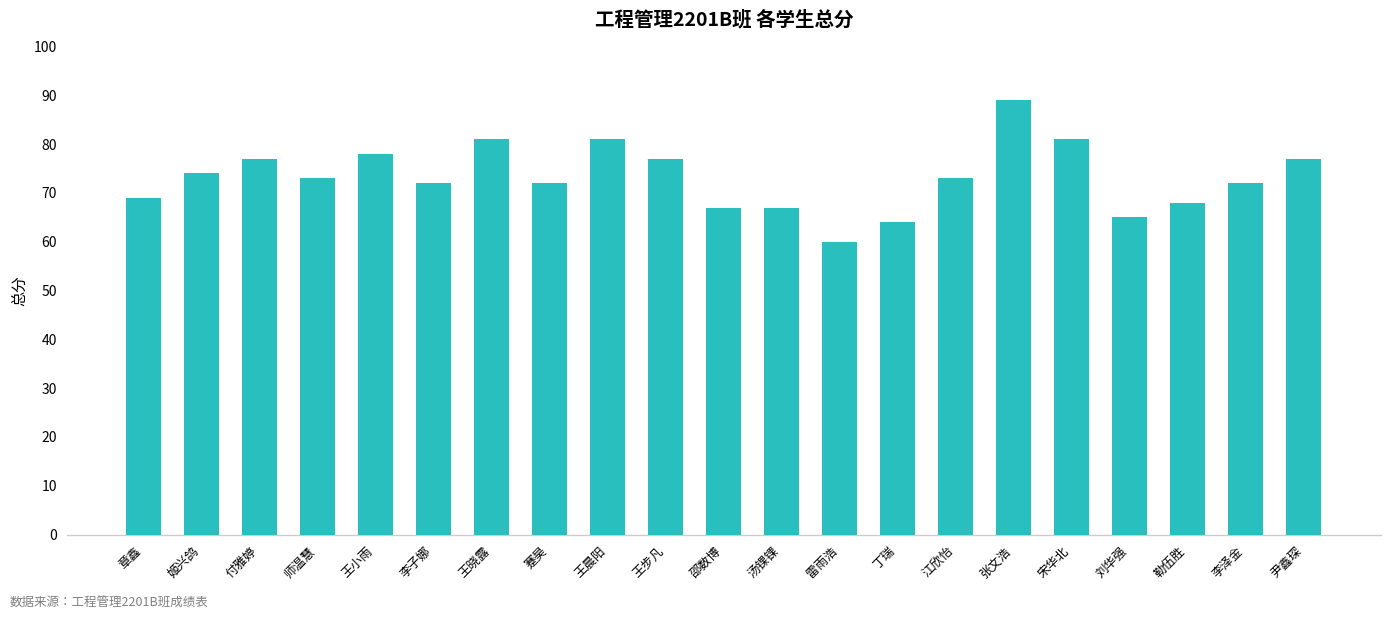

Reading left to right, what are all the values shown in this chart?

69	74	77	73	78	72	81	72	81	77	67	67	60	64	73	89	81	65	68	72	77